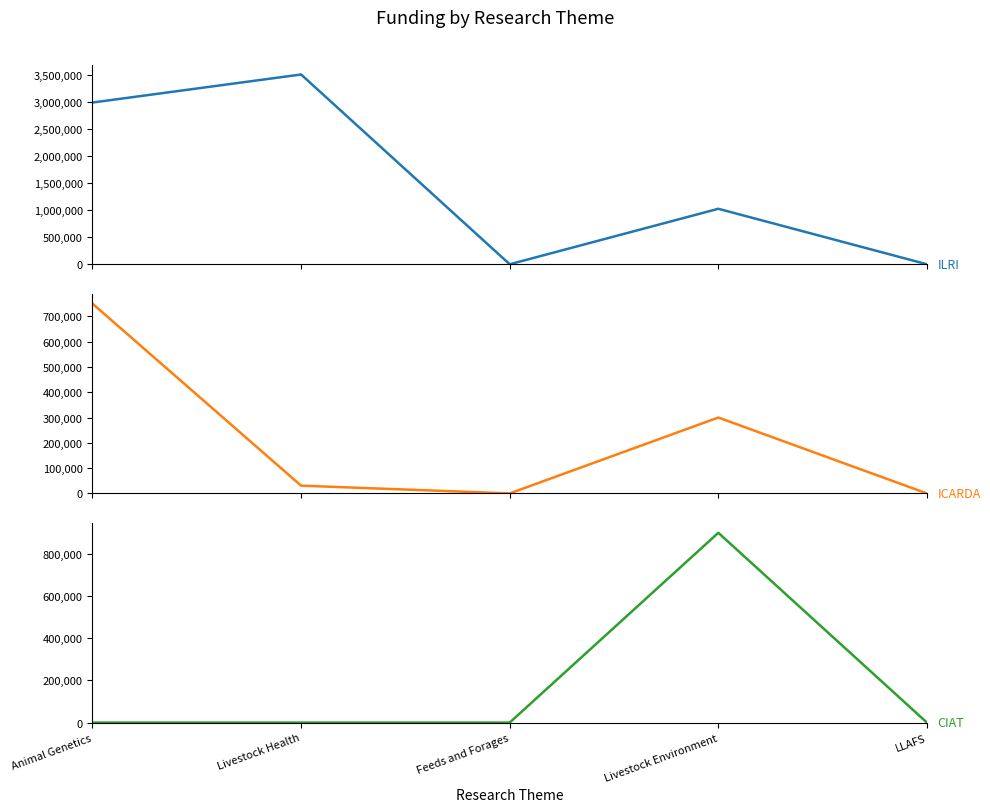

Which label corresponds to the largest value in the chart?

Livestock Health